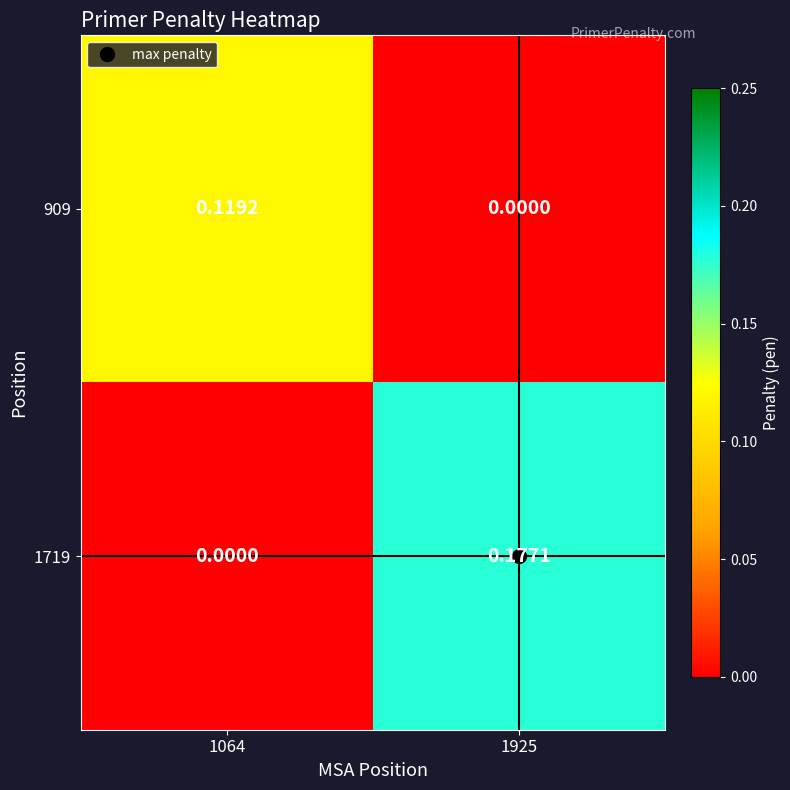

Is the value of 1719 at 1064 greater than the value of 909 at 1064?

No